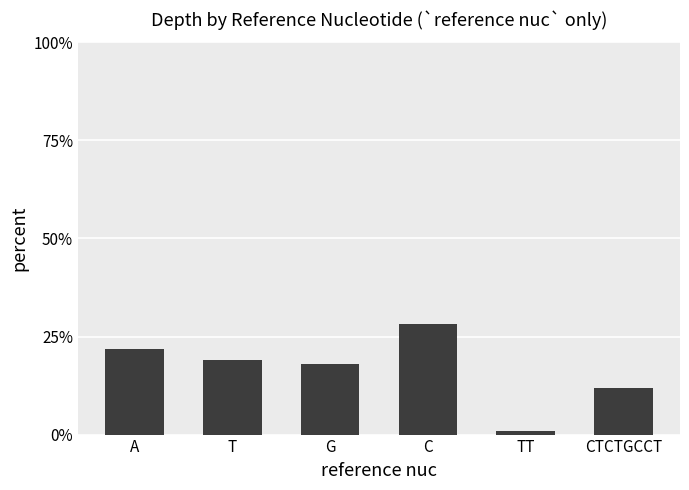

Which category has the highest value across all series?

C